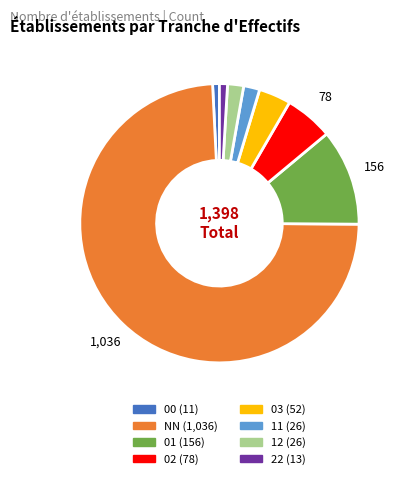

Which category has the biggest portion of the pie?

NN